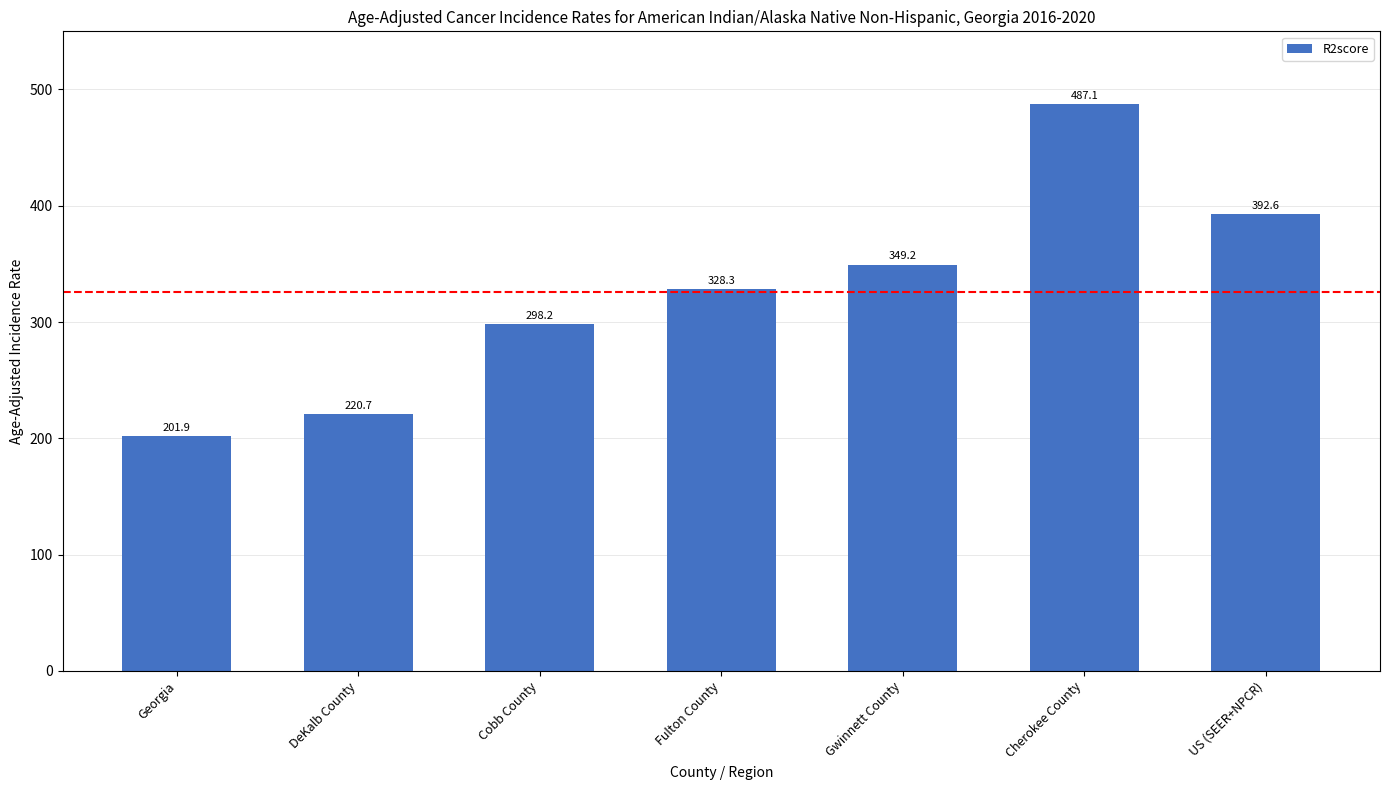

What is the smallest value displayed?

201.9